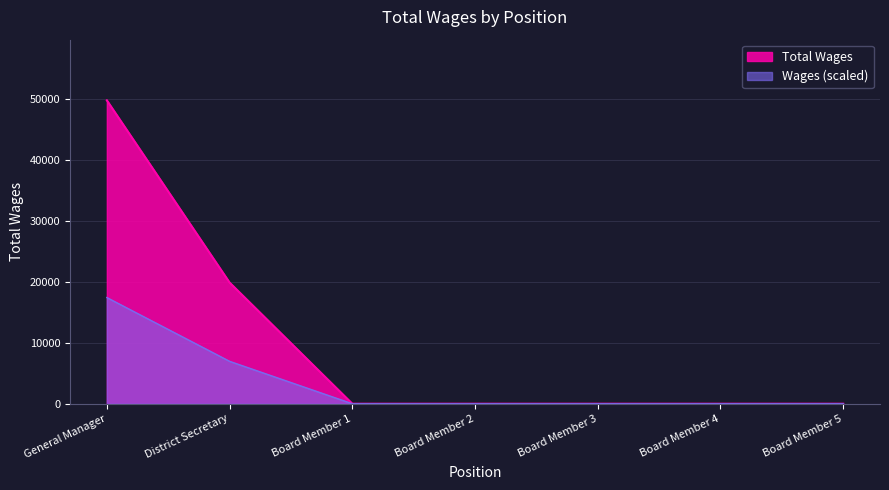

List the labels in order of value, smallest first.

Board Member 1, Board Member 2, Board Member 3, Board Member 4, Board Member 5, District Secretary, General Manager